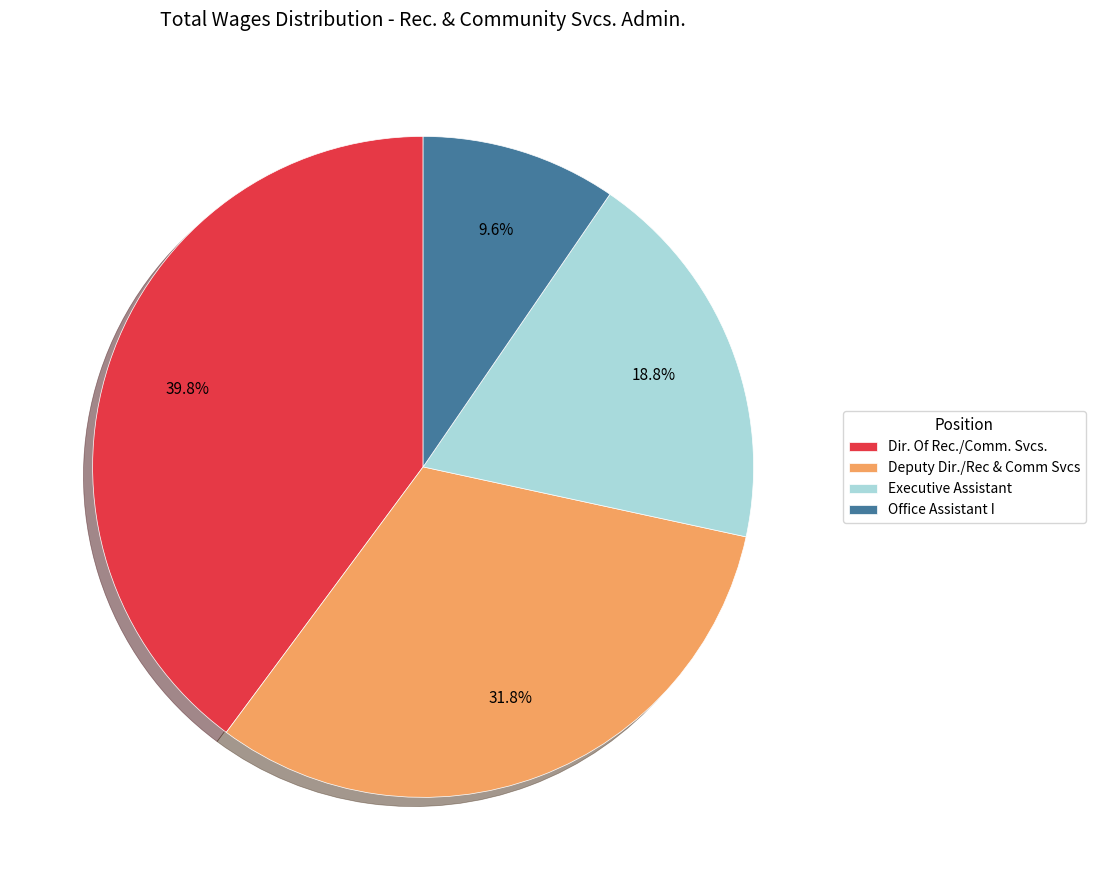

Does Office Assistant I represent more than half of the total?

No